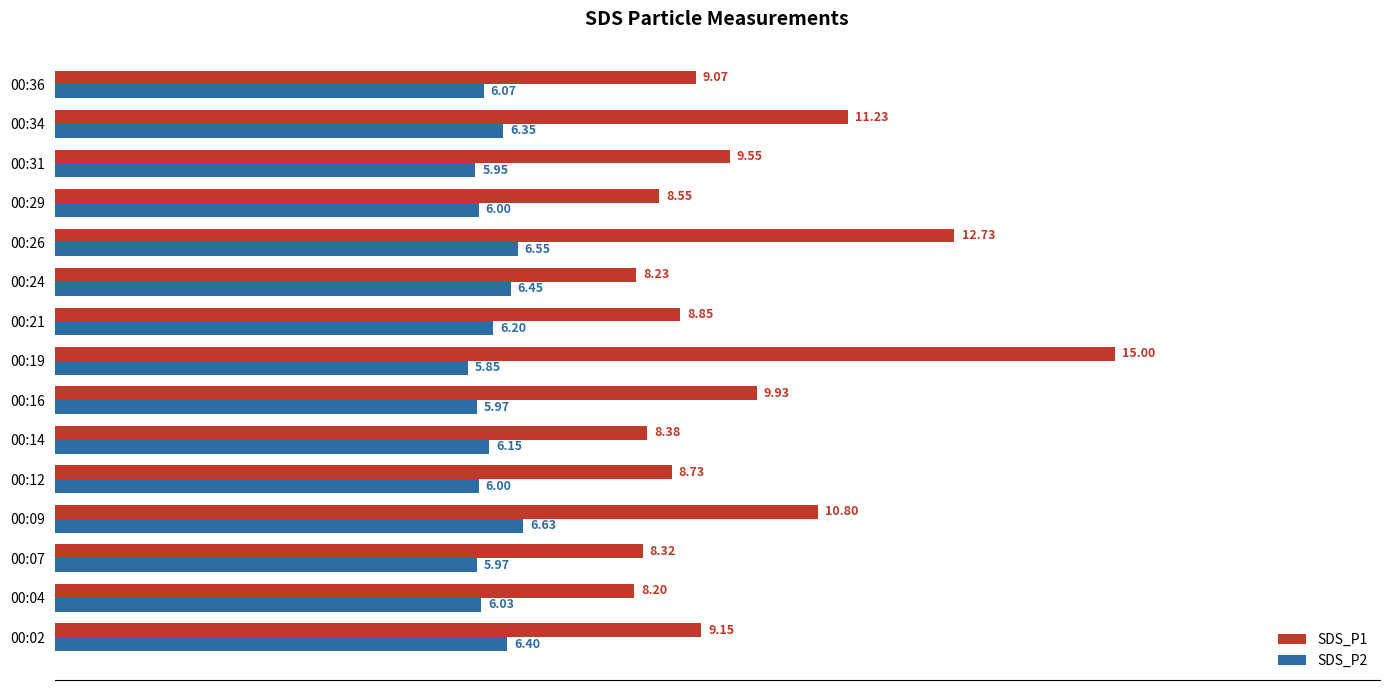

Which series has the largest total across all categories?

SDS_P1